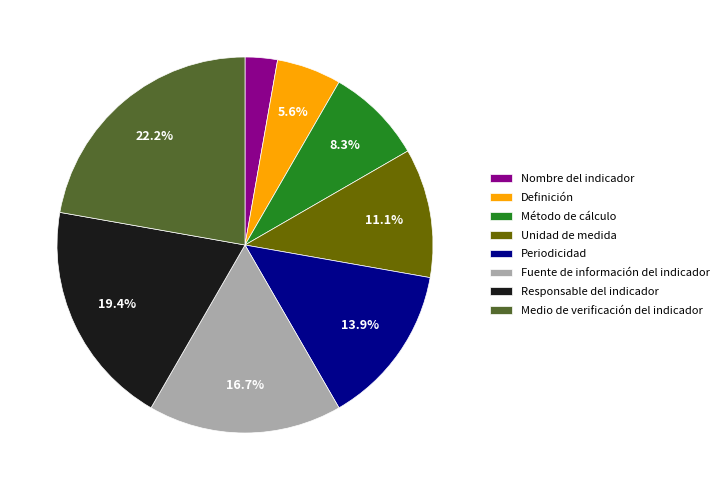

Which slice is the smallest?

Nombre del indicador